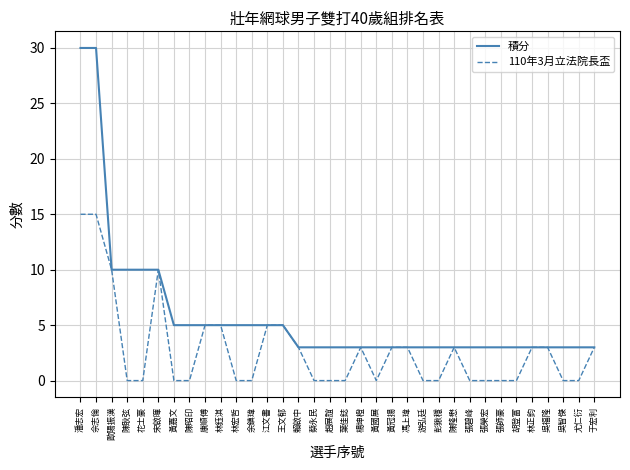

Reading right to left, list all the values displayed in this chart.

積分: 3	3	3	3	3	3	3	3	3	3	3	3	3	3	3	3	3	3	3	3	5	5	5	5	5	5	5	5	10	10	10	10	30	30
110年3月立法院長盃: 3	0	0	3	3	0	0	0	0	3	0	0	3	3	0	3	0	0	0	3	5	5	0	0	5	5	0	0	10	0	0	10	15	15